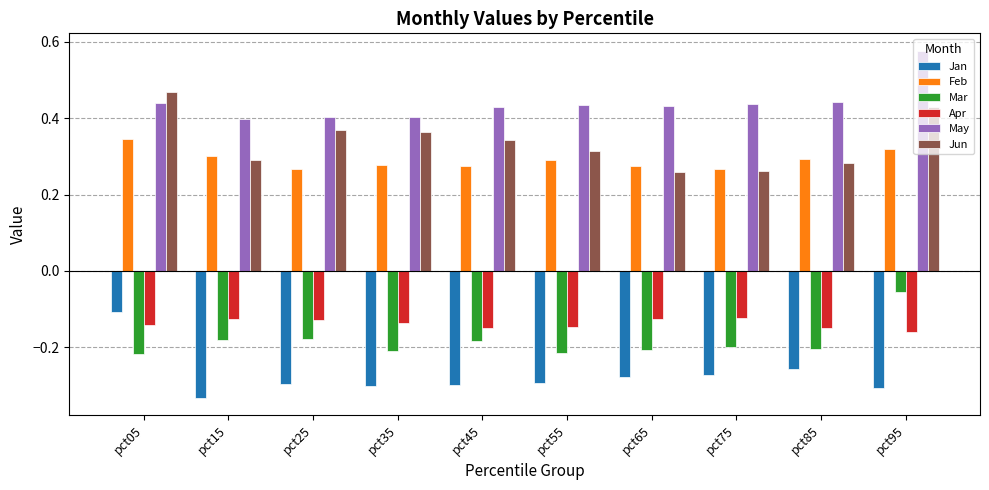

At which category does the chart reach its peak across all series?

pct95